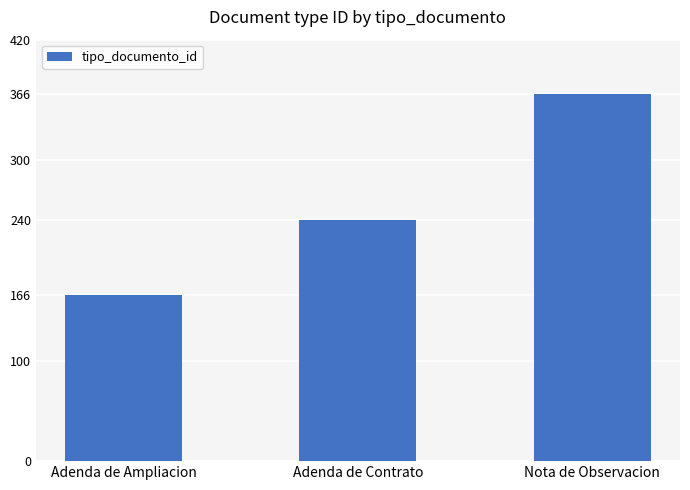

Count the number of categories in the chart.

3